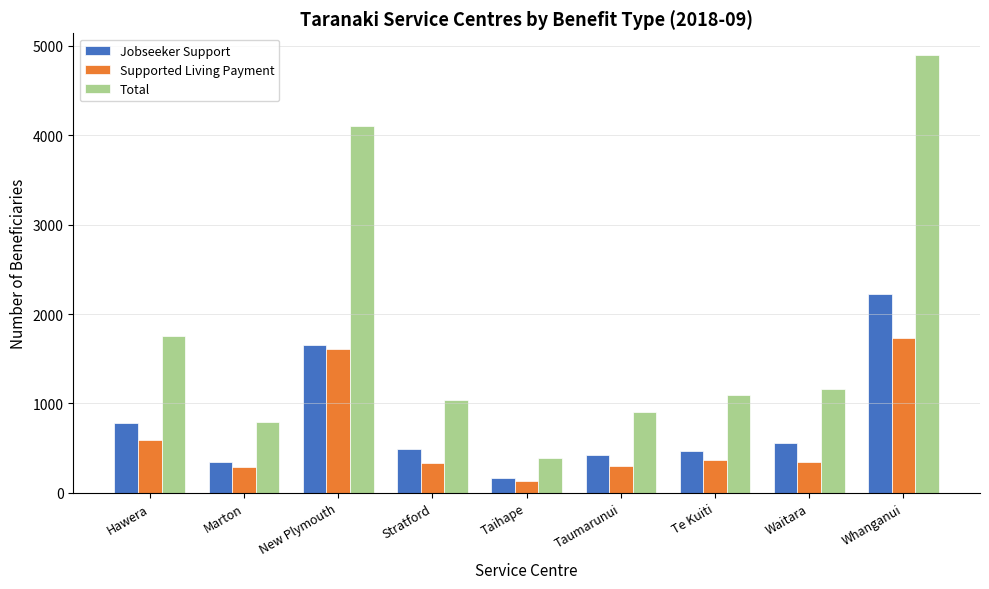

The Supported Living Payment series shows 2295 at New Plymouth. True or false?

False